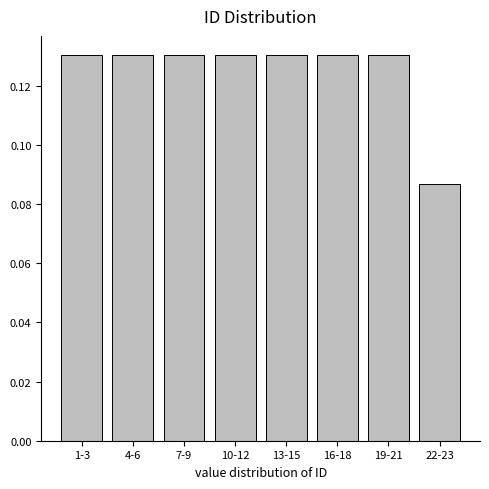

The value at 1-3 is 0.0. True or false?

False